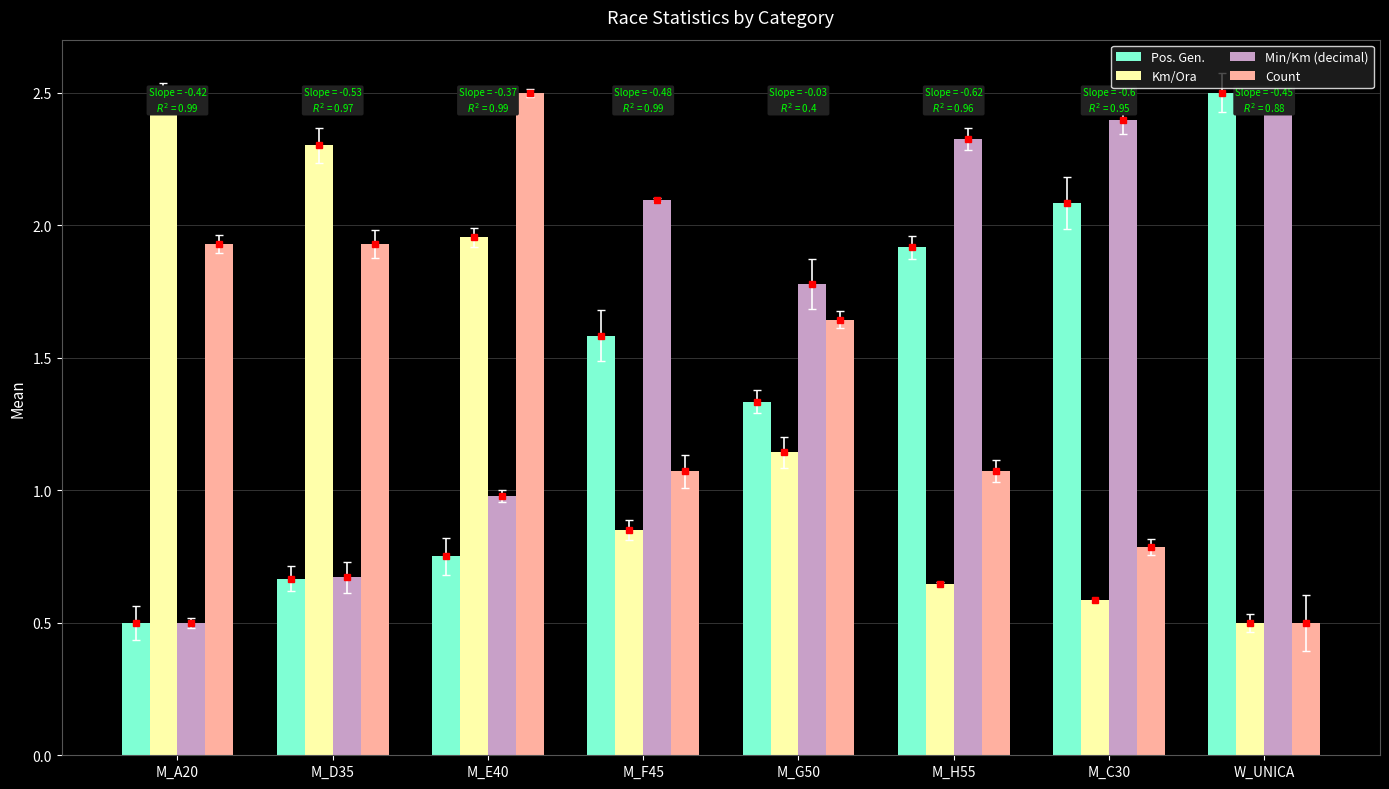

Which series has the largest total across all categories?

Min/Km (decimal)